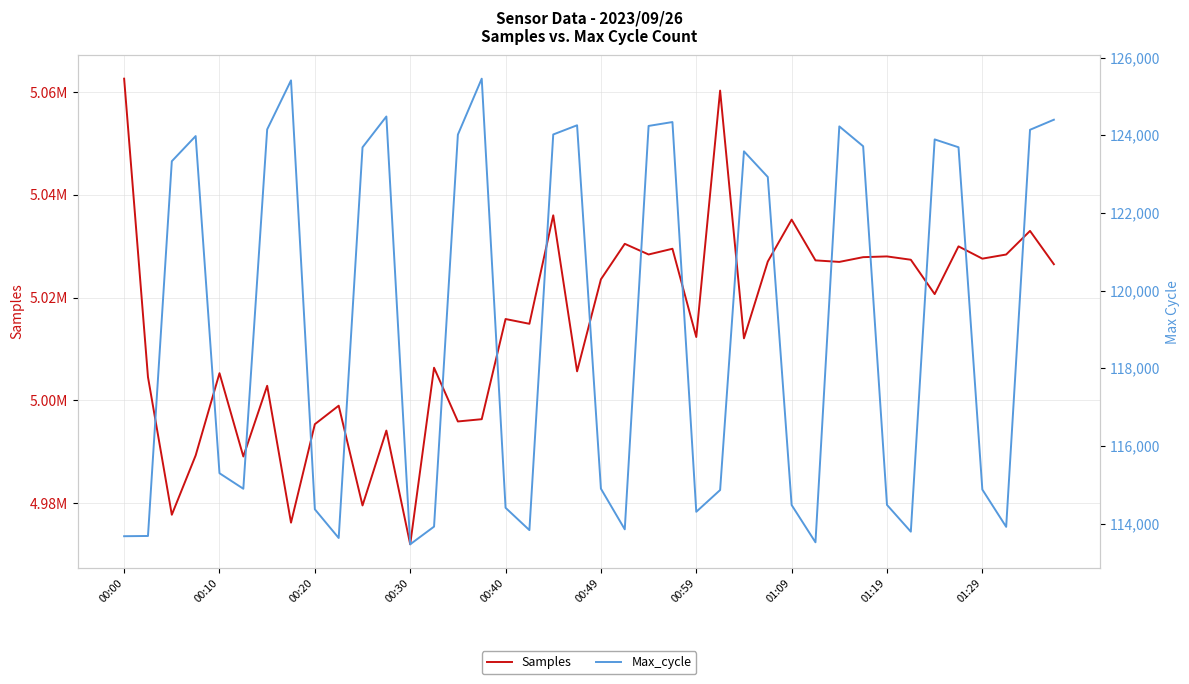

Which series changed the most between 00:10 and 35?

Samples